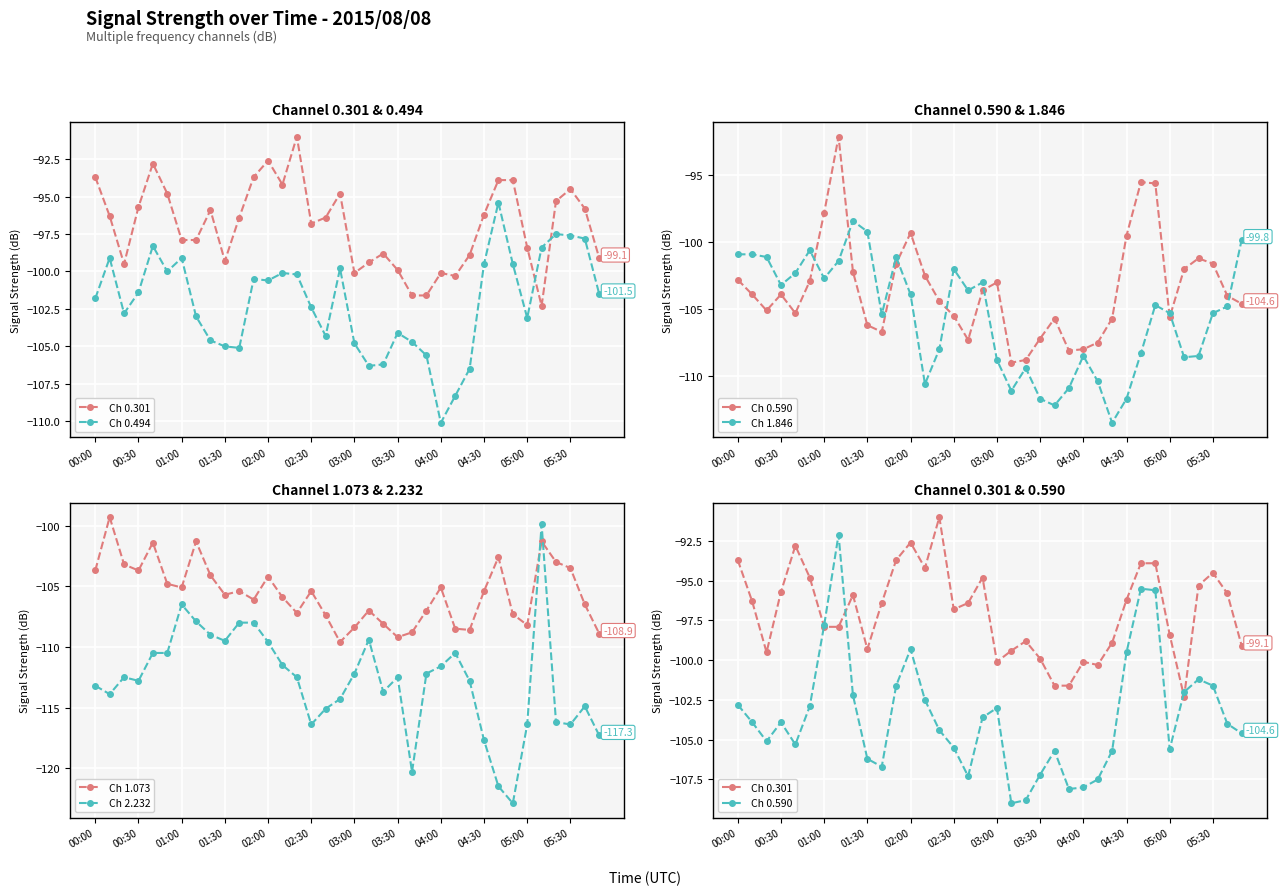

True or false: Ch 0.590 and Ch 1.846 intersect in this chart.

True